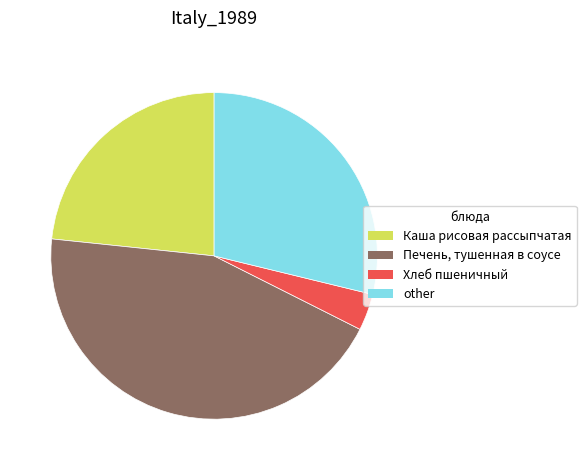

The Хлеб пшеничный slice represents 4% of the pie. True or false?

True